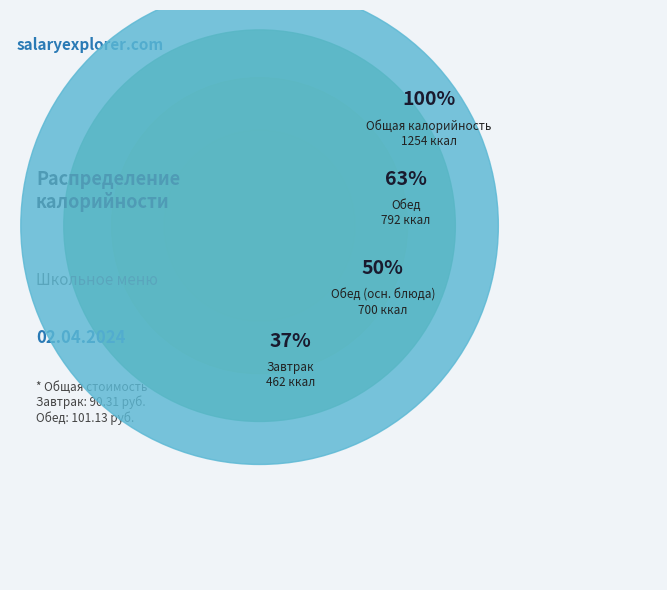

Is there a majority slice in this chart?

Yes